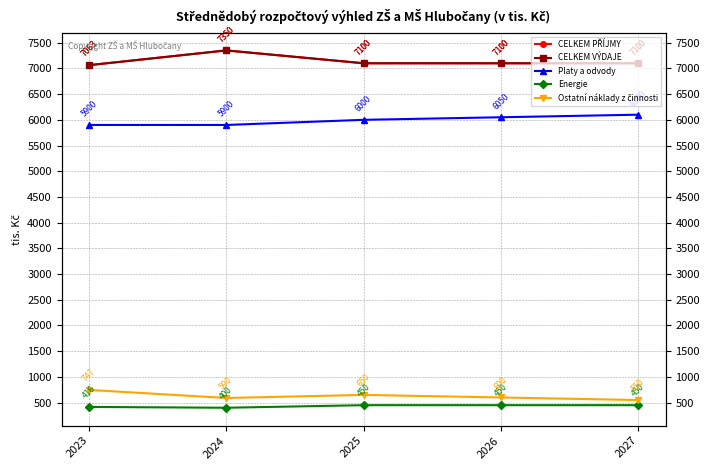

True or false: Platy a odvody and CELKEM VÝDAJE intersect in this chart.

False